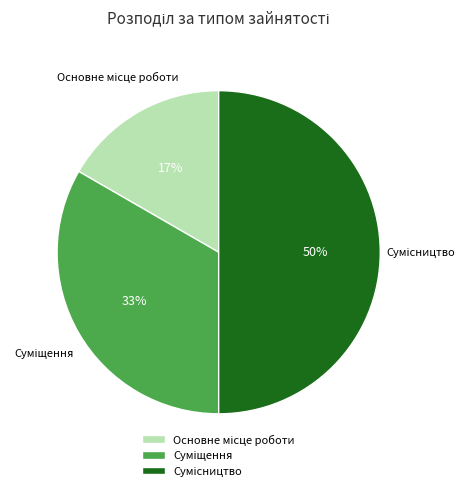

To the nearest percent, what is the difference between the largest and smallest slice percentages?

33%